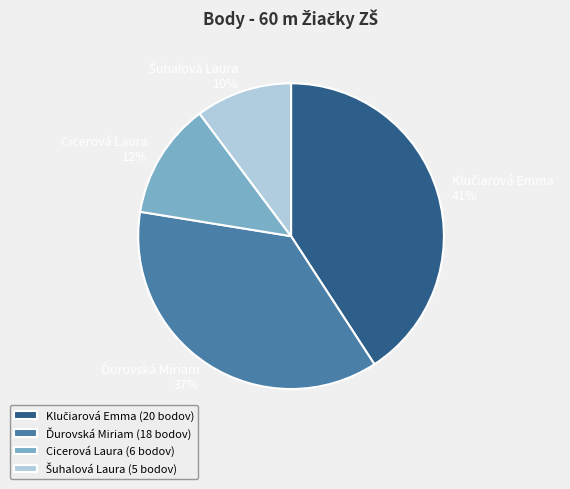

What percentage is the Cicerová Laura slice, to the nearest percent?

12%